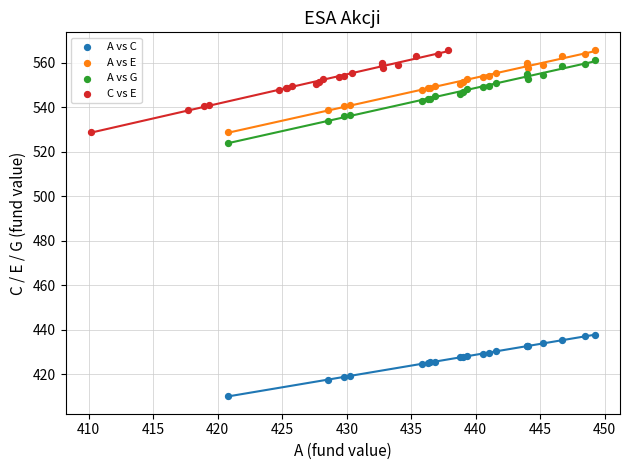

Which series has the largest Y range (max minus min)?

A vs G